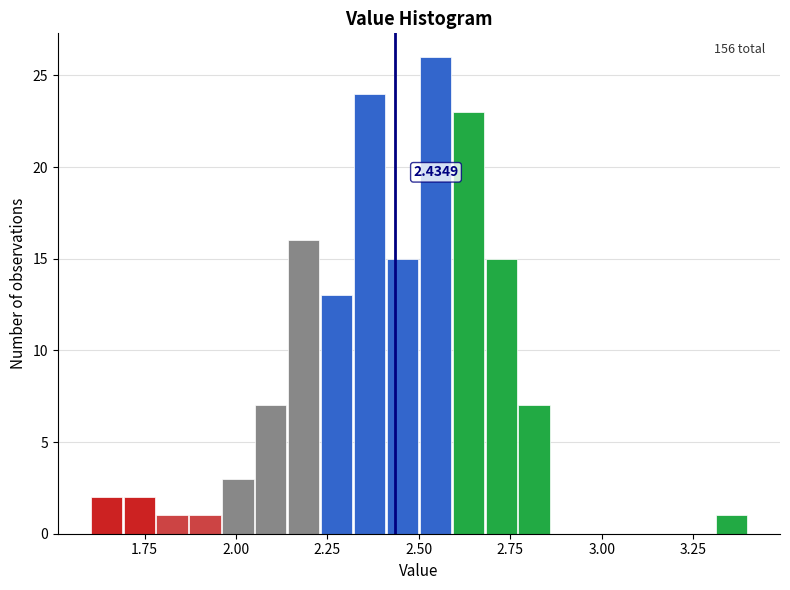

Around what value on the x-axis is the tallest bar? Give the approximate position of its centre, as read against the axis.

2.55